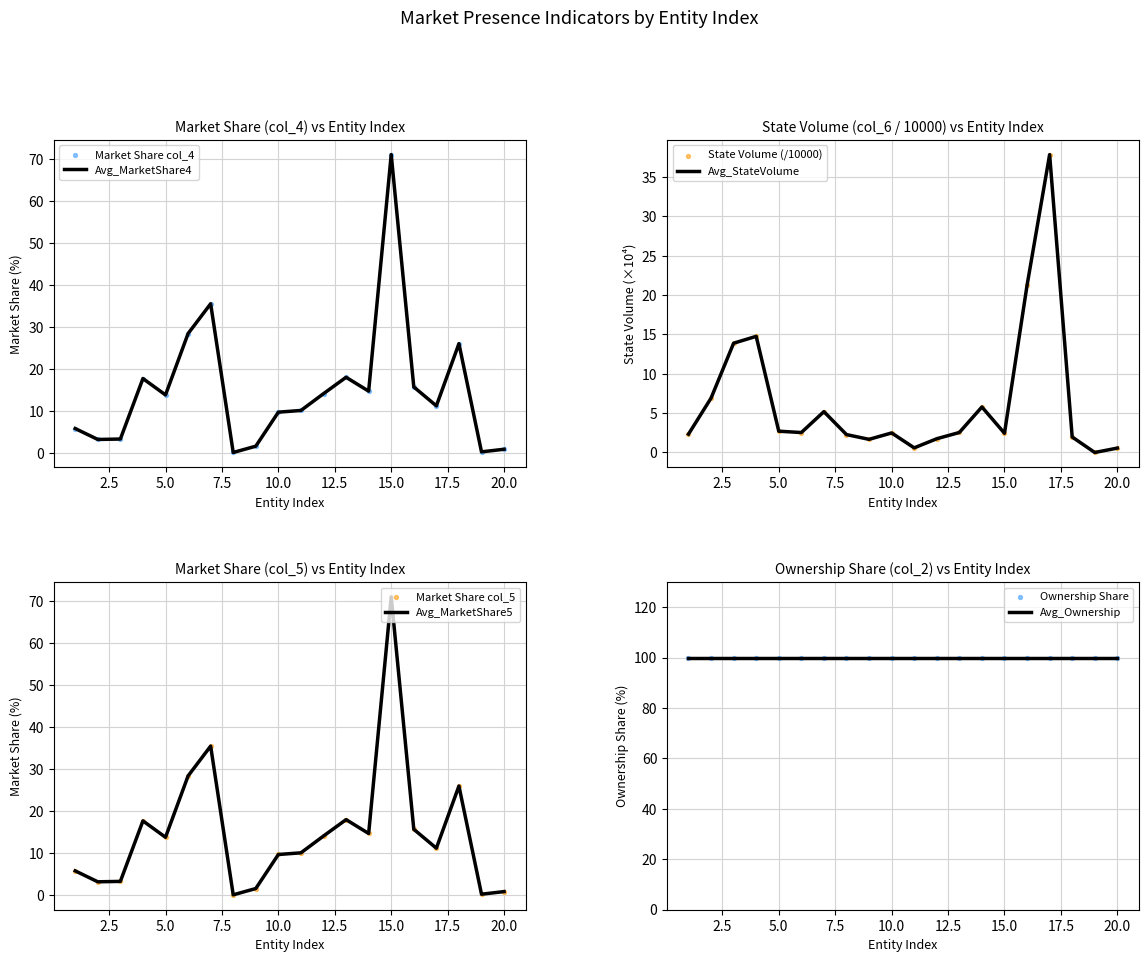

What is the total value across all series at 3?

20.5